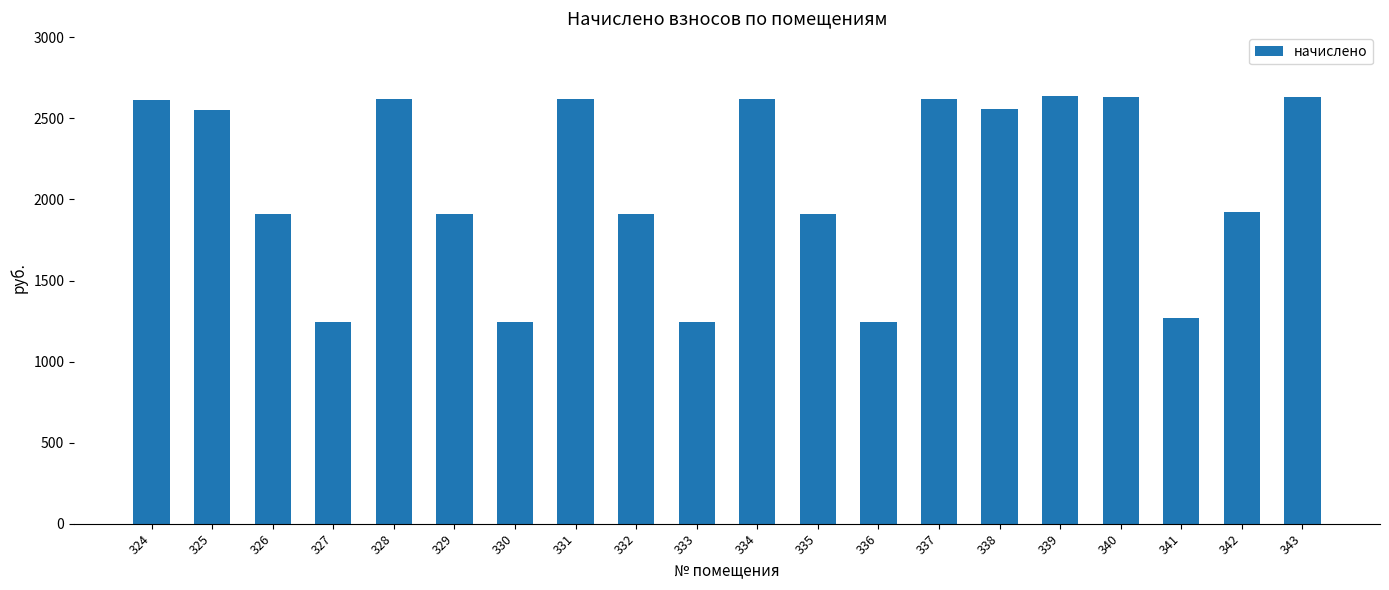

What is the average value?

2096.3